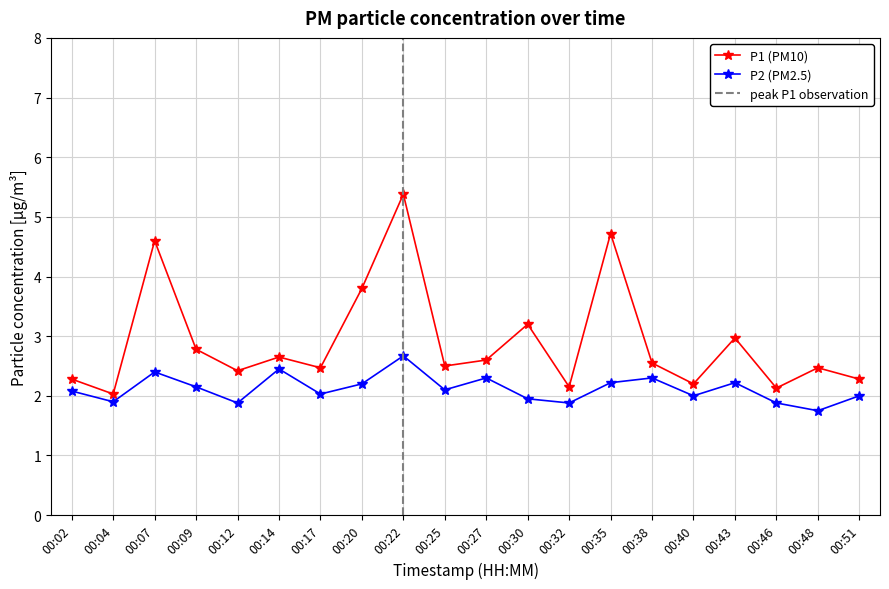

At how many categories does at least one series exceed 2?

20